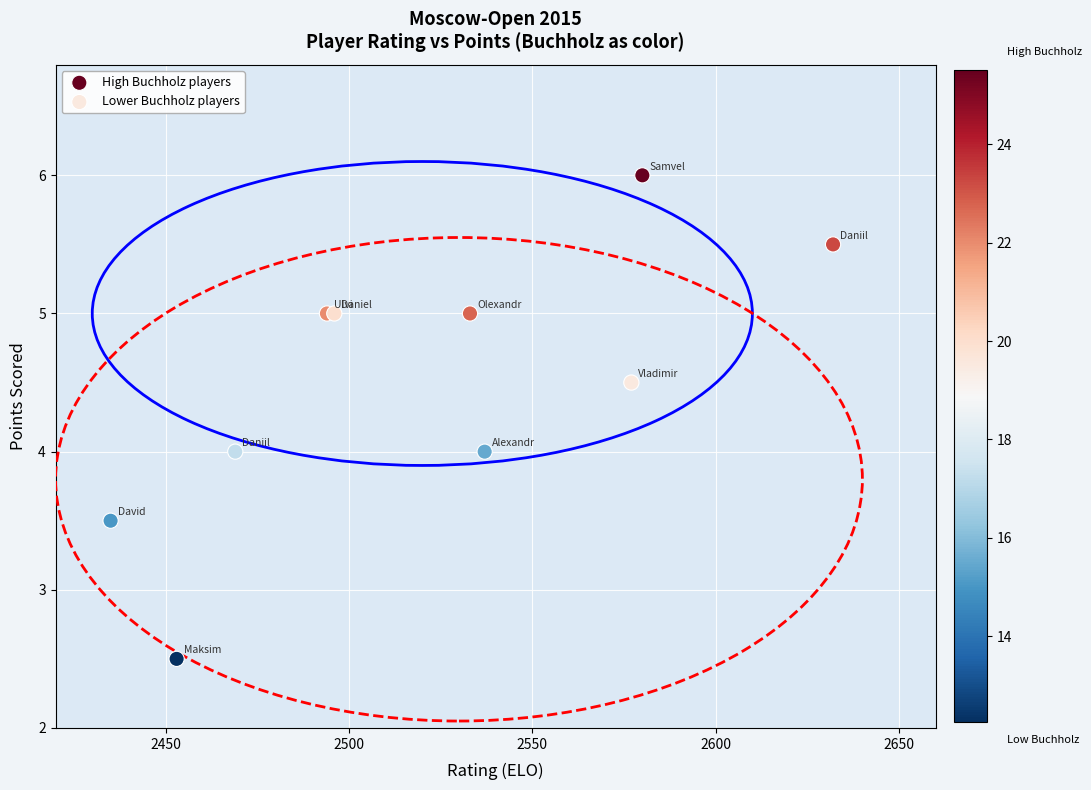

Which series contains the lowest Y value?

Lower Buchholz players